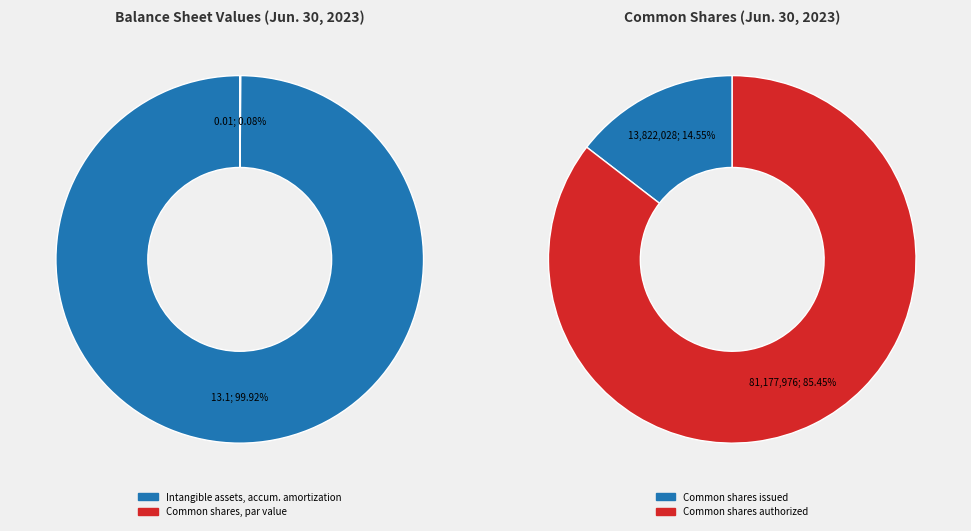

Is the sum of Common shares issued and Intangible assets accumulated amortization greater than half?

Yes